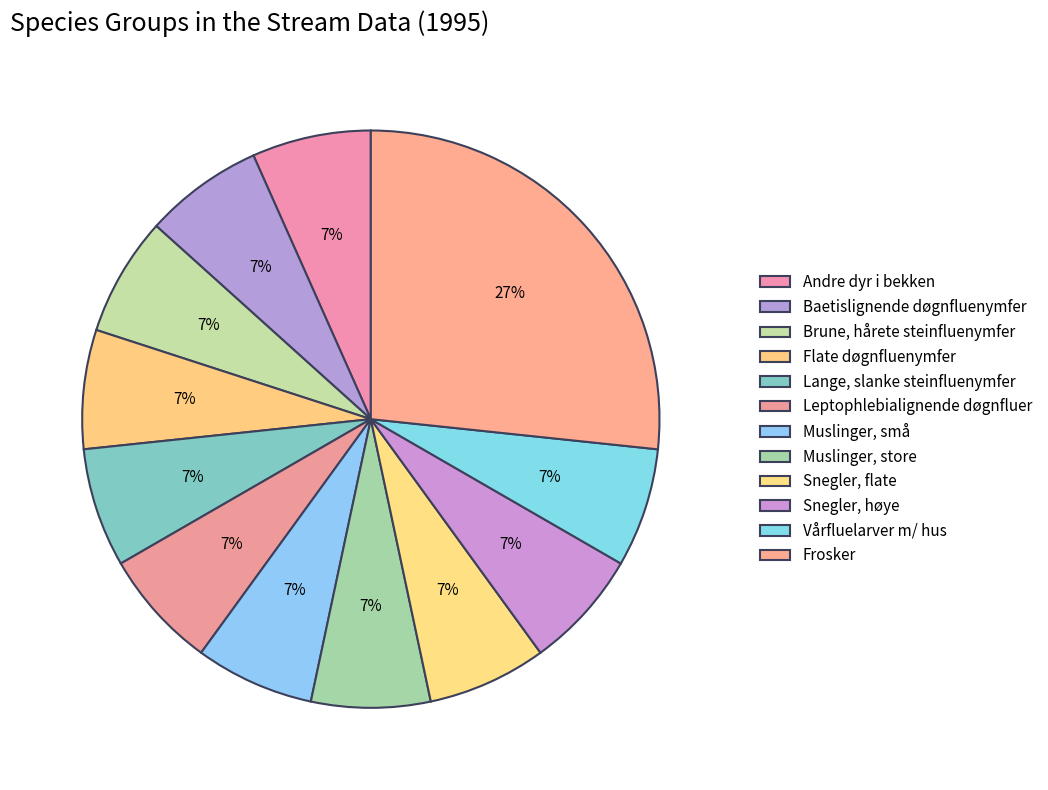

To the nearest percent, what is the difference between the largest and smallest slice percentages?

20%